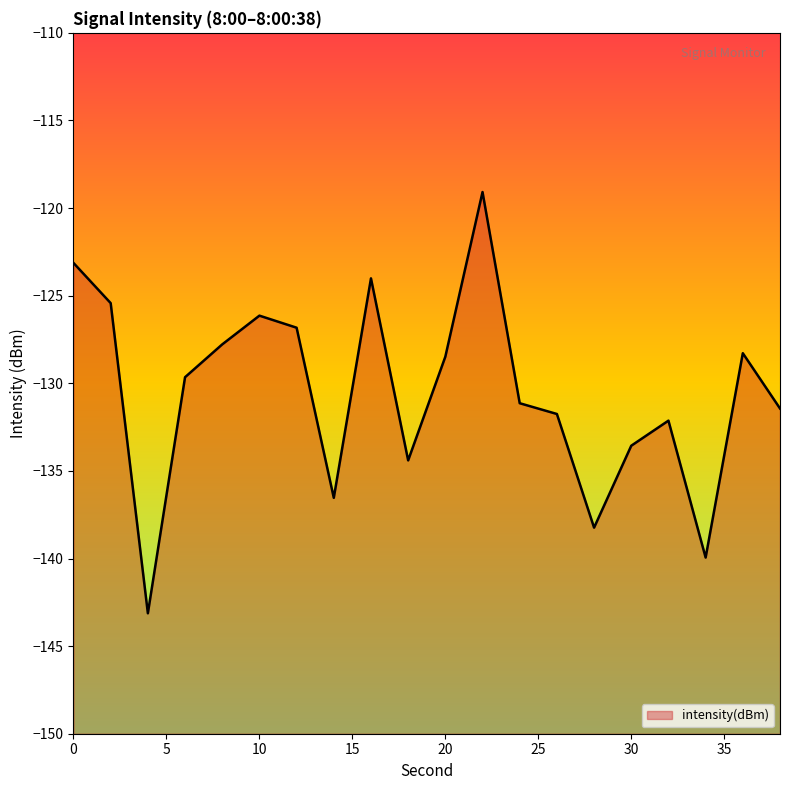

True or false: the data has more than 1 interior local peaks.

True